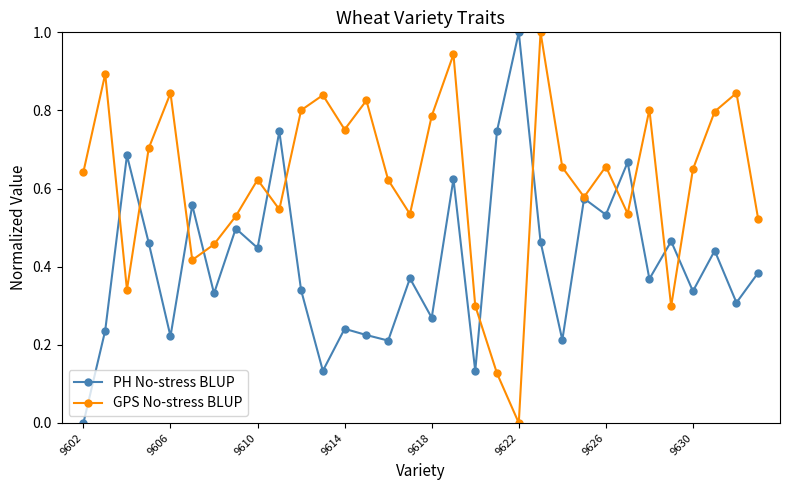

Which series has the largest total across all categories?

GPS No-stress BLUP